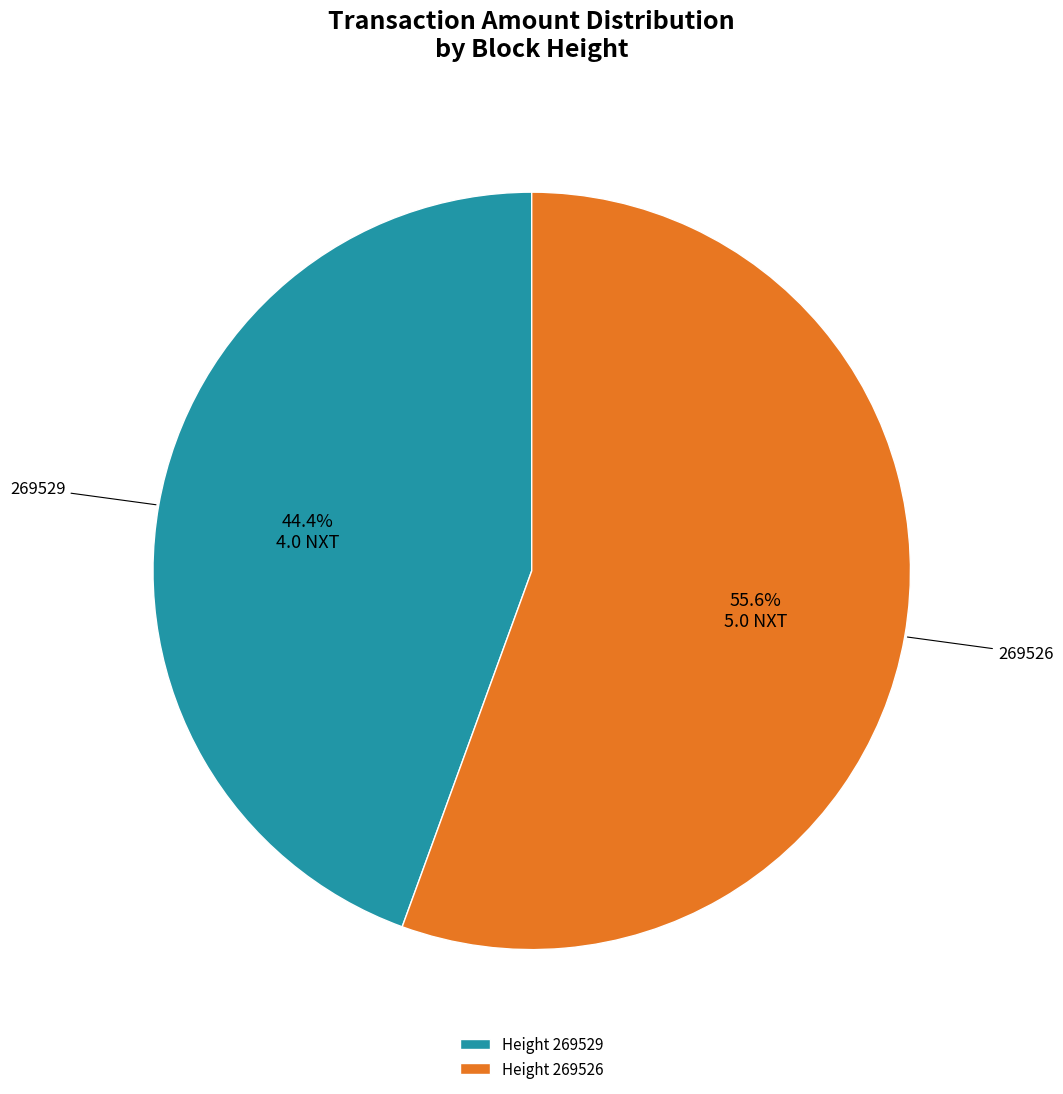

The 269526 slice represents 56% of the pie. True or false?

True